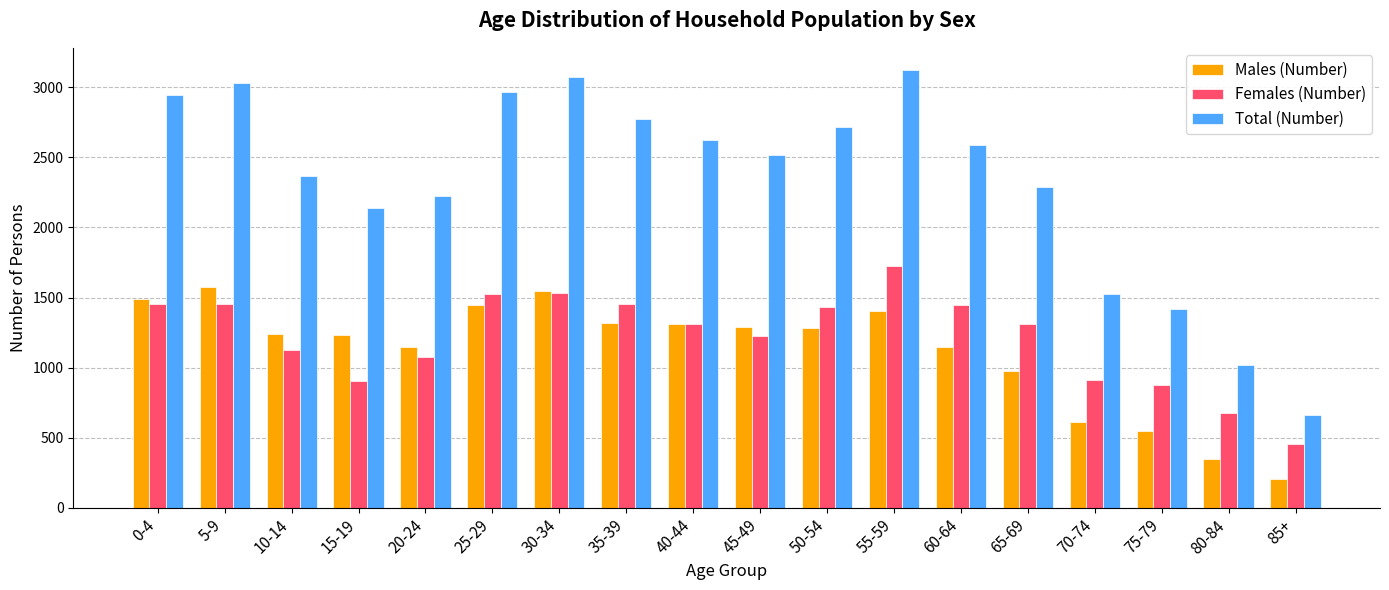

Is it true that Females (Number) equals 1456.9 at 35-39?

True